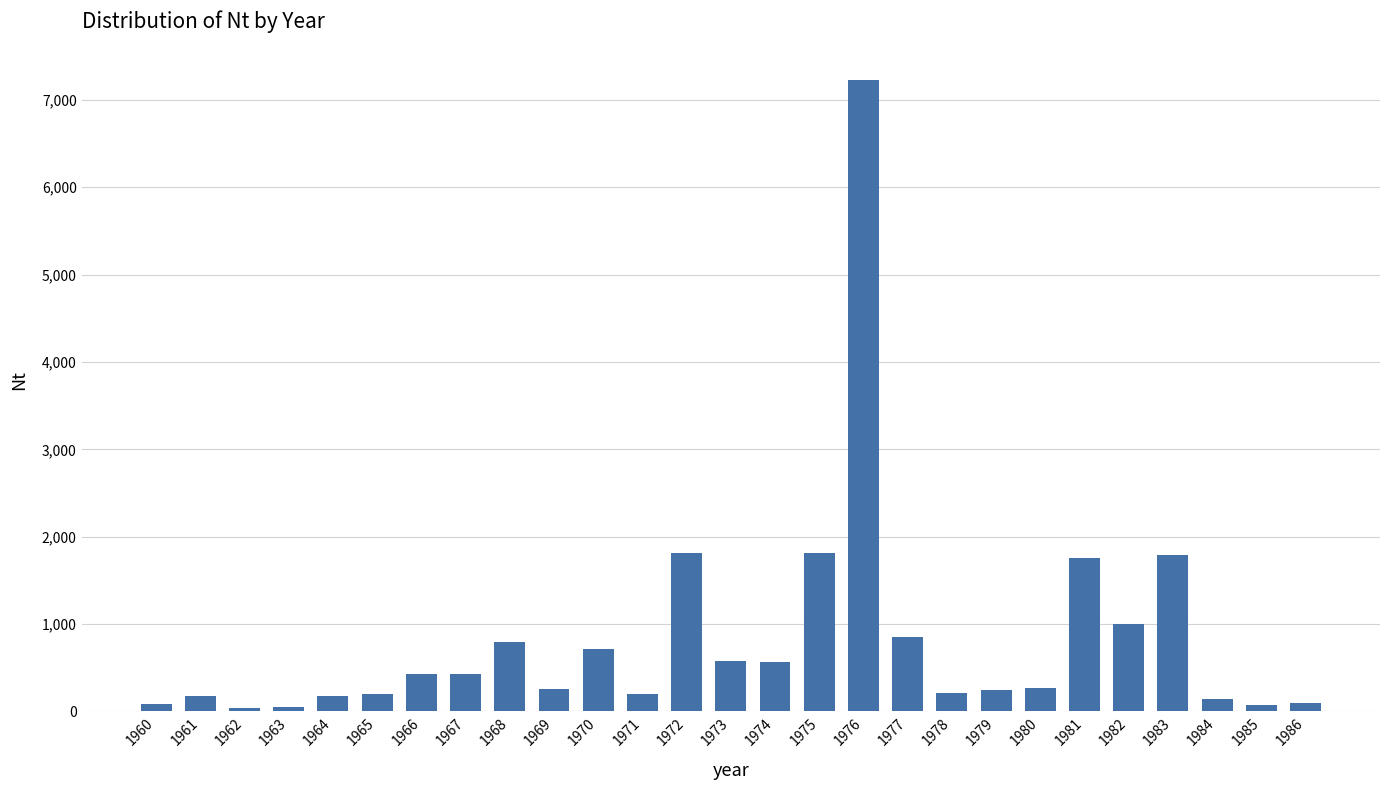

Which category has the highest value across all series?

1976